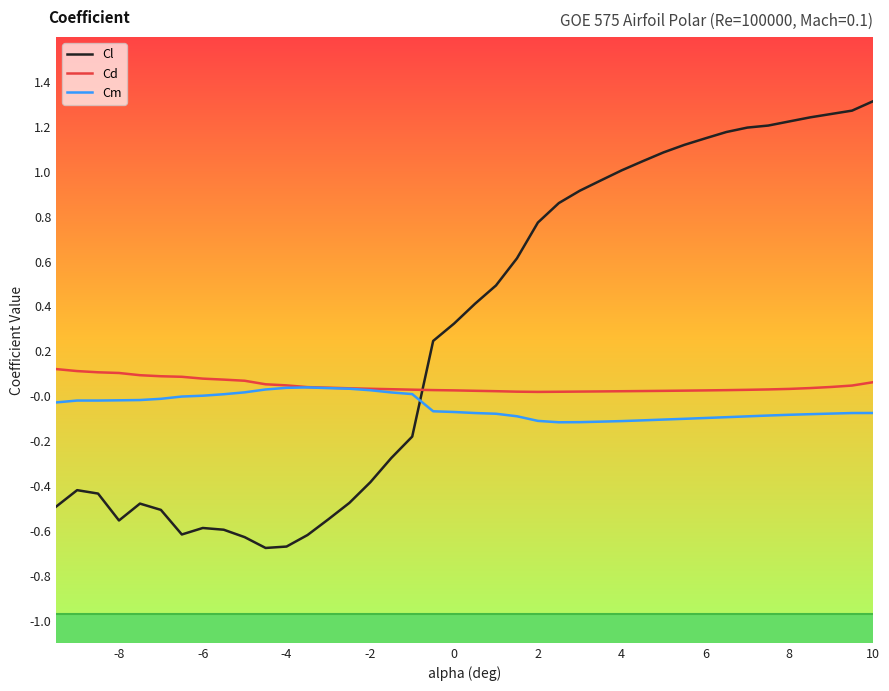

Which series has the widest spread of values?

Cl